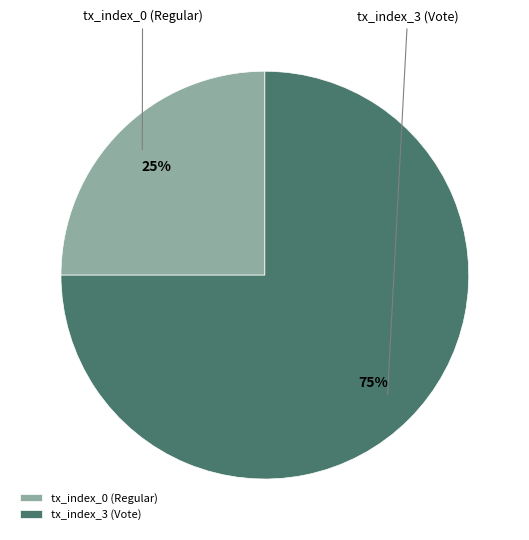

The tx_index_3 (Vote) slice represents 99% of the pie. True or false?

False